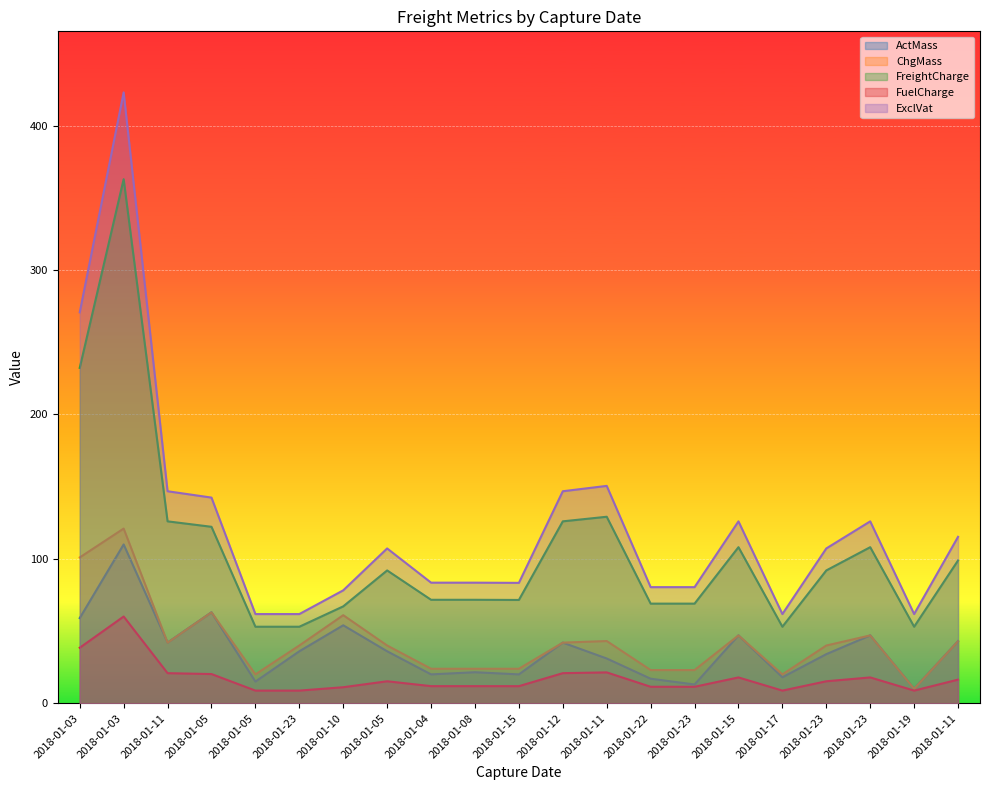

At 2018-01-23, list the series in order from largest to smallest.

ExclVat, FreightCharge, ChgMass, ActMass, FuelCharge